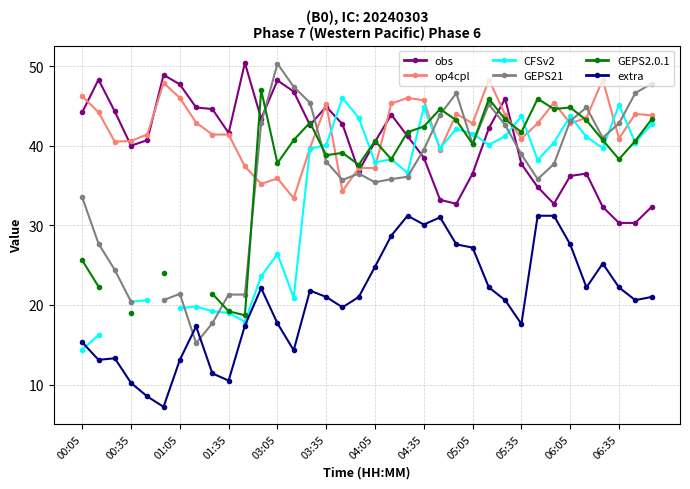

Is the value of obs at 03:05 greater than the value of op4cpl at 01:35?

Yes